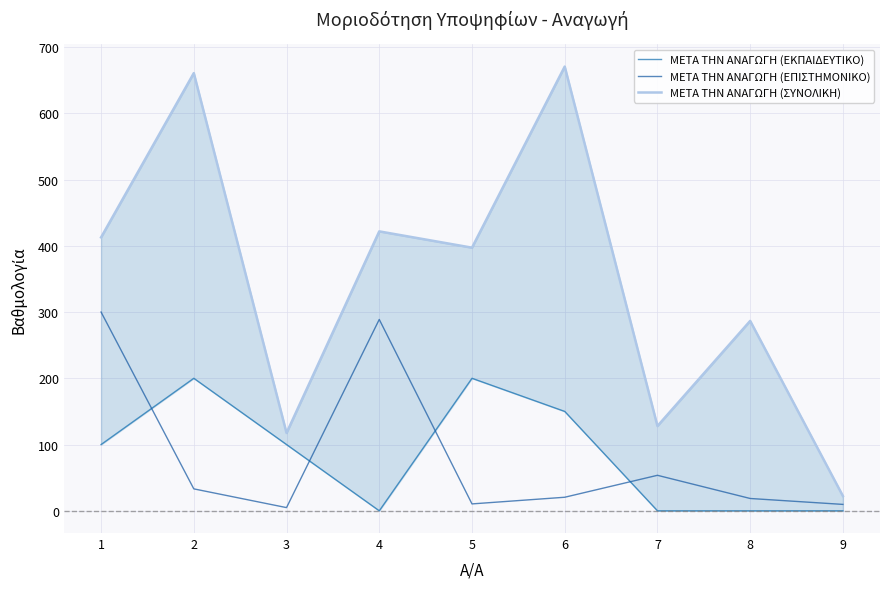

How many values in the ΜΕΤΑ ΤΗΝ ΑΝΑΓΩΓΗ (ΣΥΝΟΛΙΚΗ) series exceed 397?

5